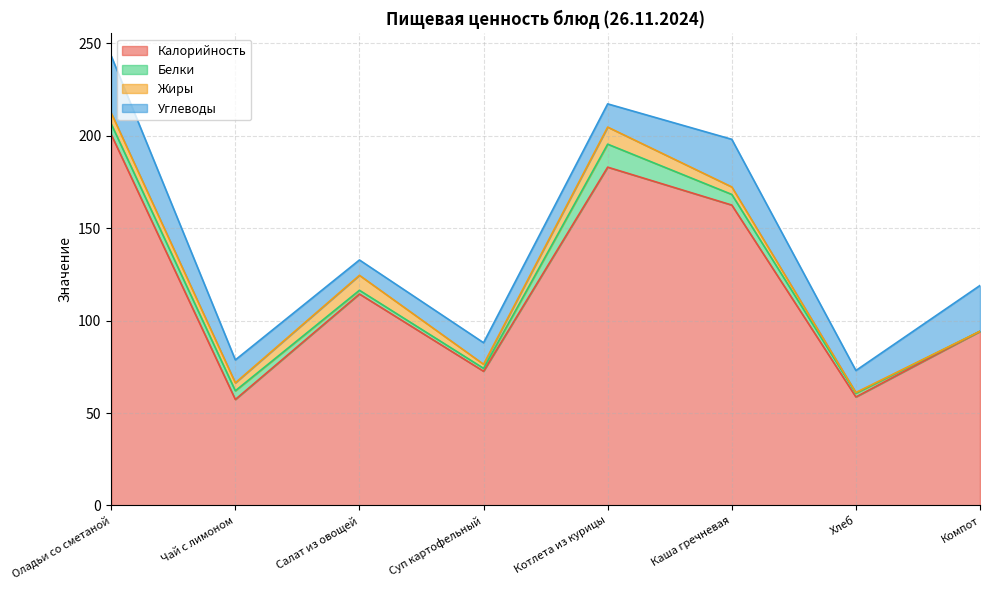

Read the Белки value at Каша гречневая.

5.8